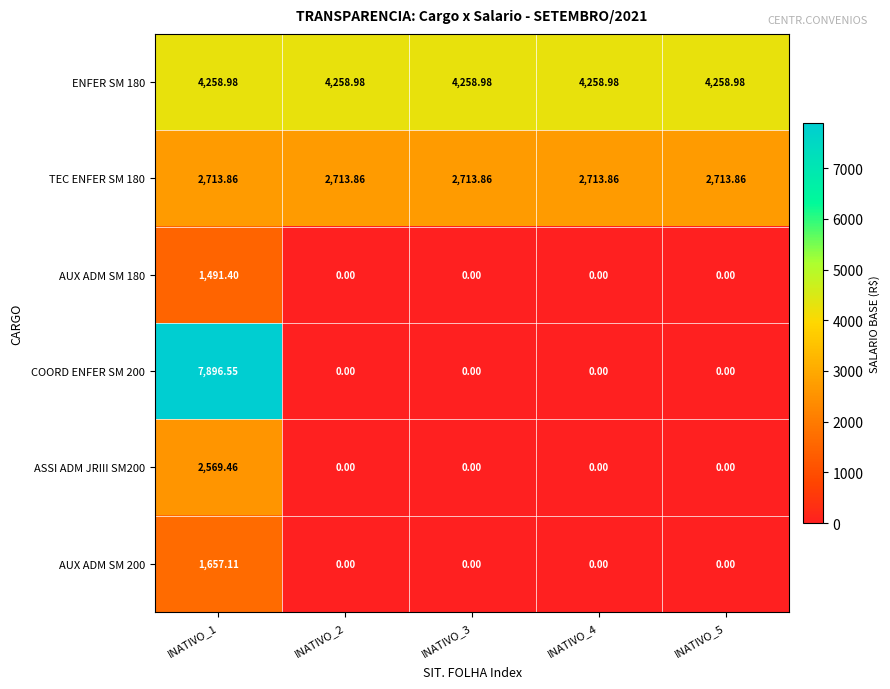

Is the value of ASSI ADM JRIII SM200 at INATIVO_4 greater than the value of COORD ENFER SM 200 at INATIVO_1?

No